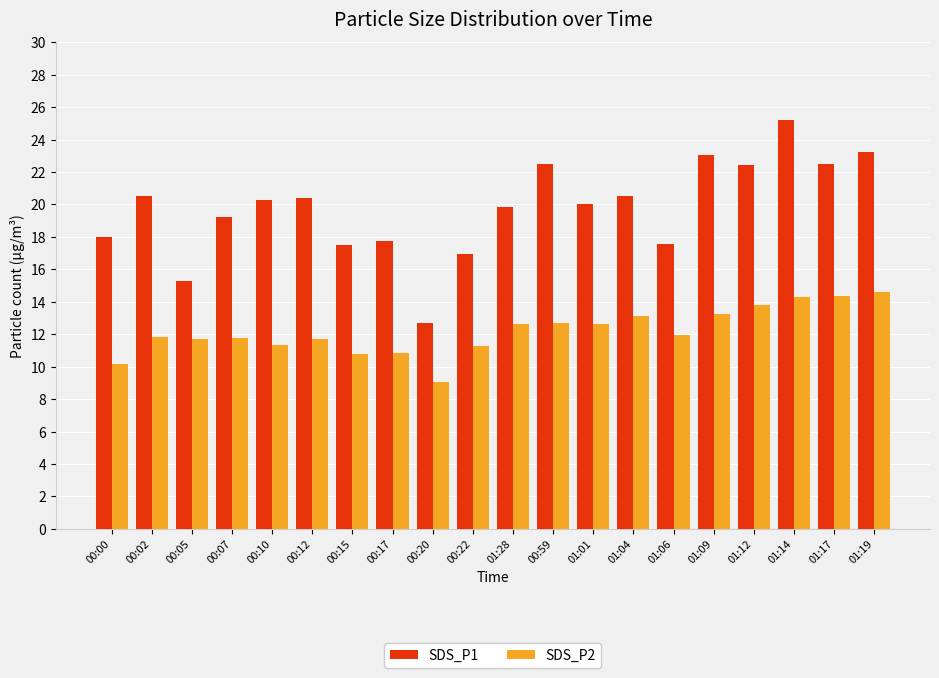

What is the total value across all series at 01:09?

36.3